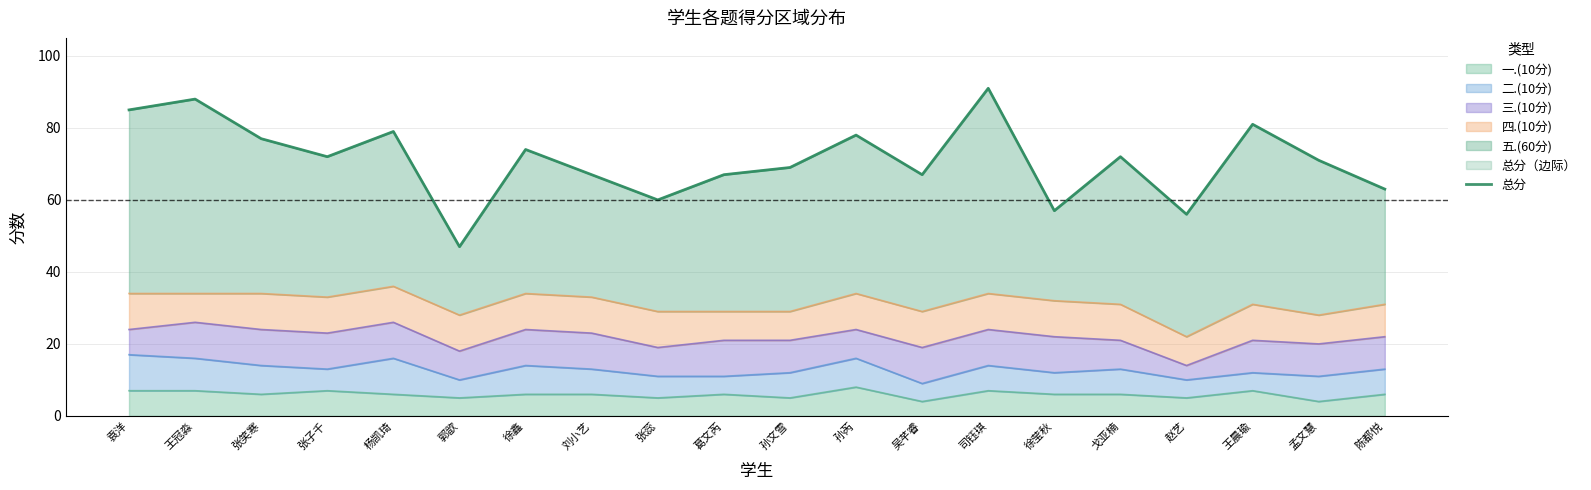

Which has a higher value, 张蕊 or 杨凯琦?

杨凯琦